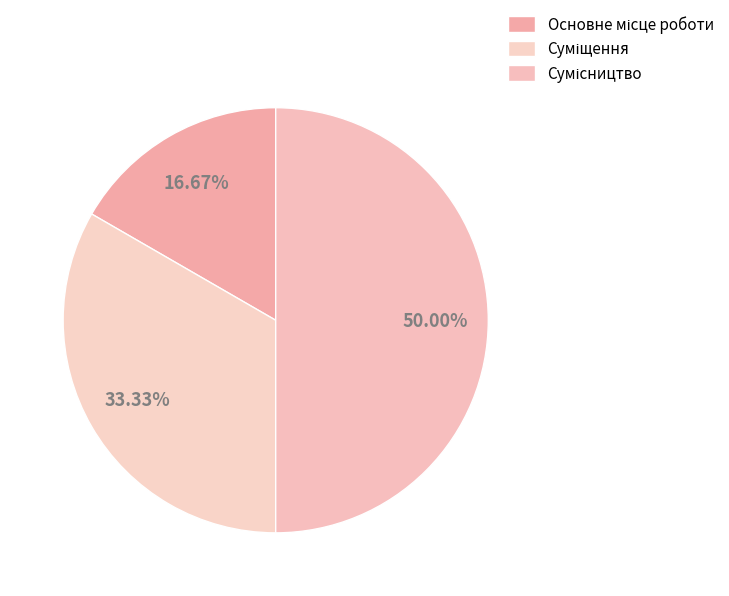

How many slices are in this pie chart?

3